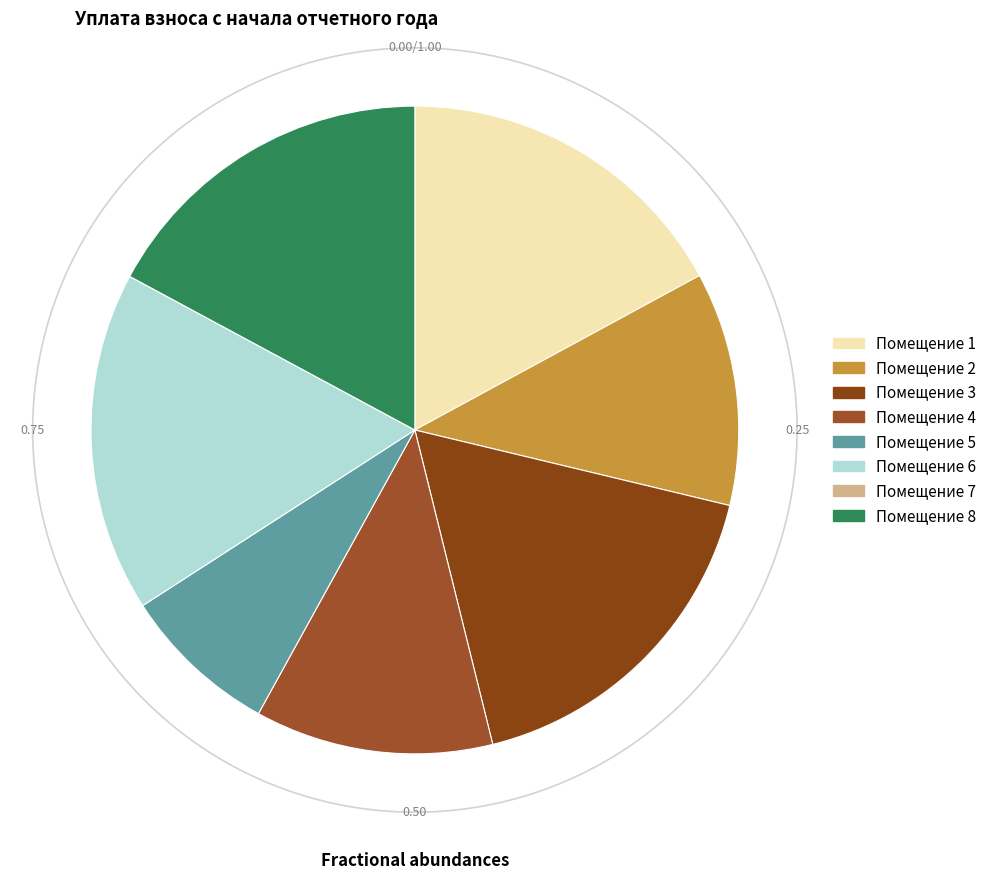

The 4 slice represents 1% of the pie. True or false?

False